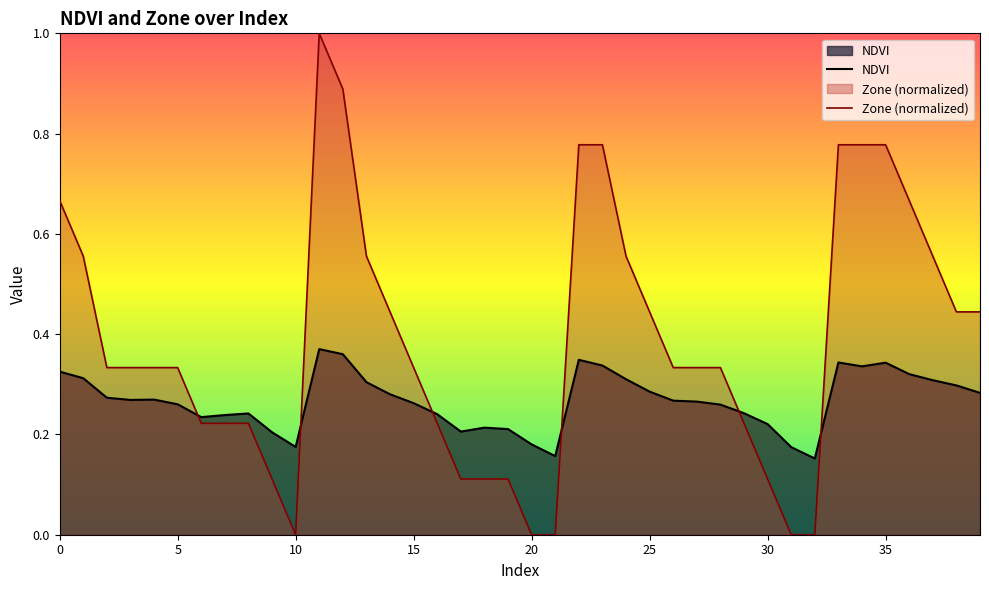

At which label does NDVI reach its minimum?

32